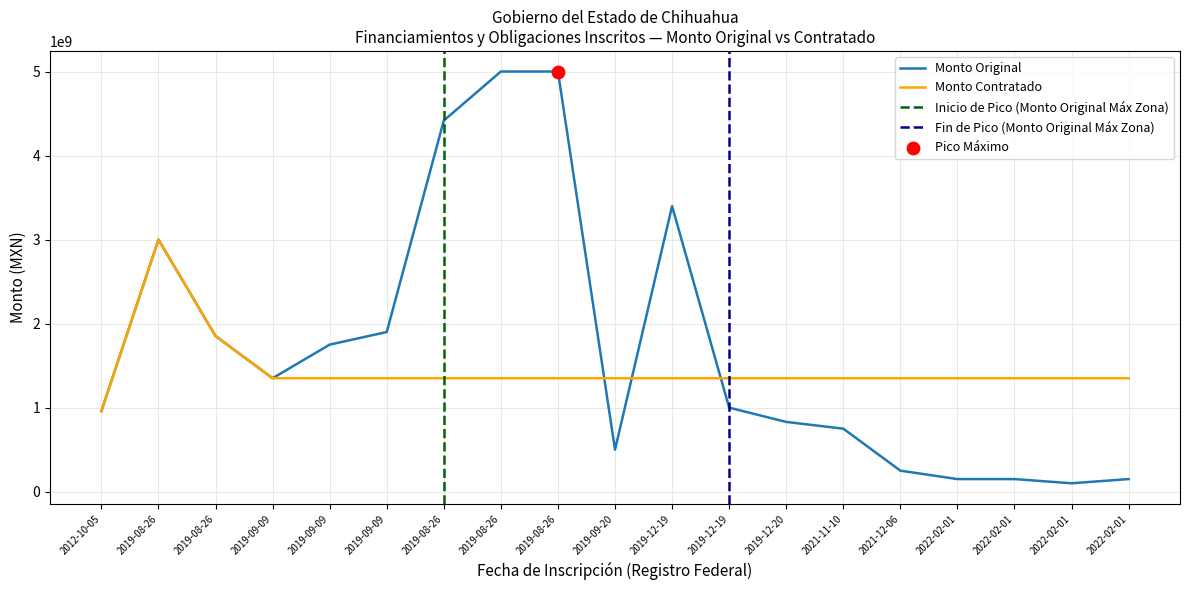

What is the total value across all series at 2019-09-09?

2700000000.0